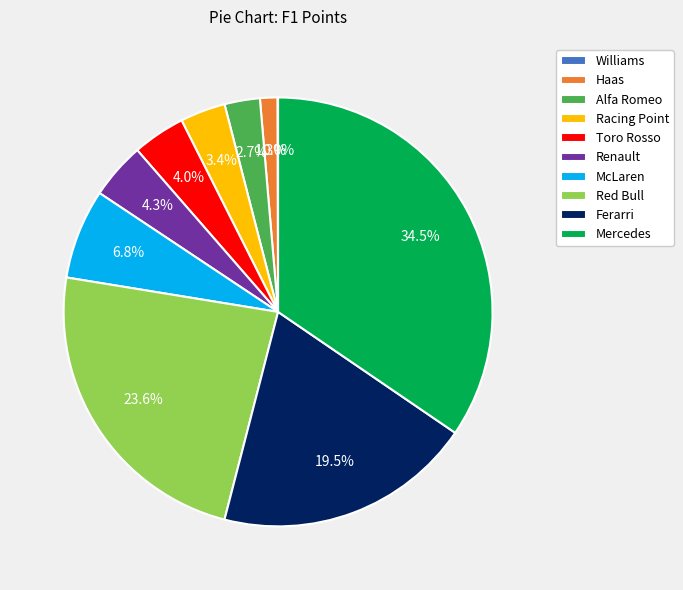

Does any single category account for the majority?

No